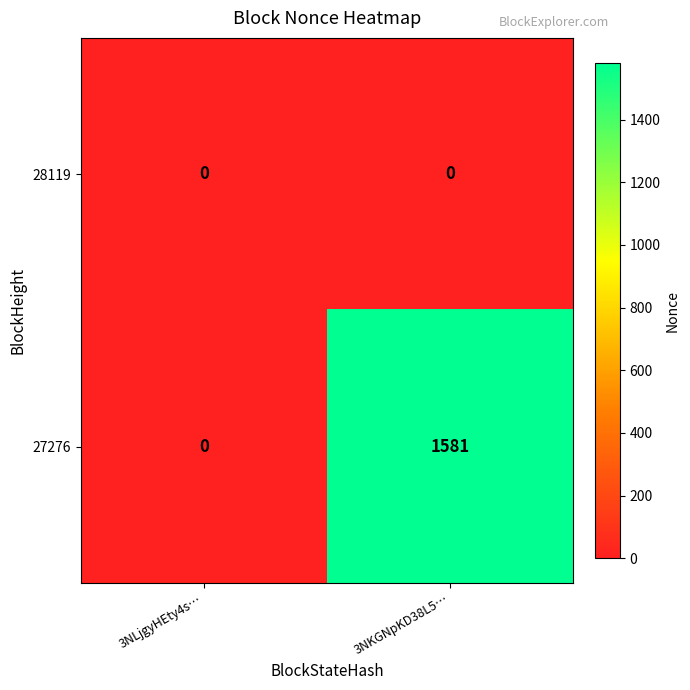

At which category is the sum across all series the highest?

3NKGNpKD38L5…